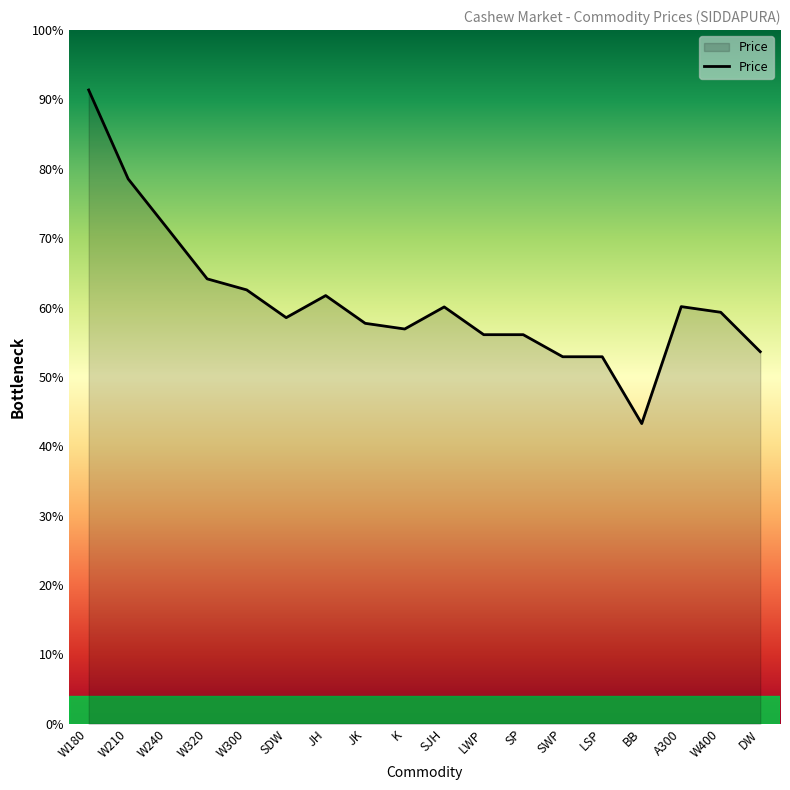

What is the label of the 2nd point from the left?

W210